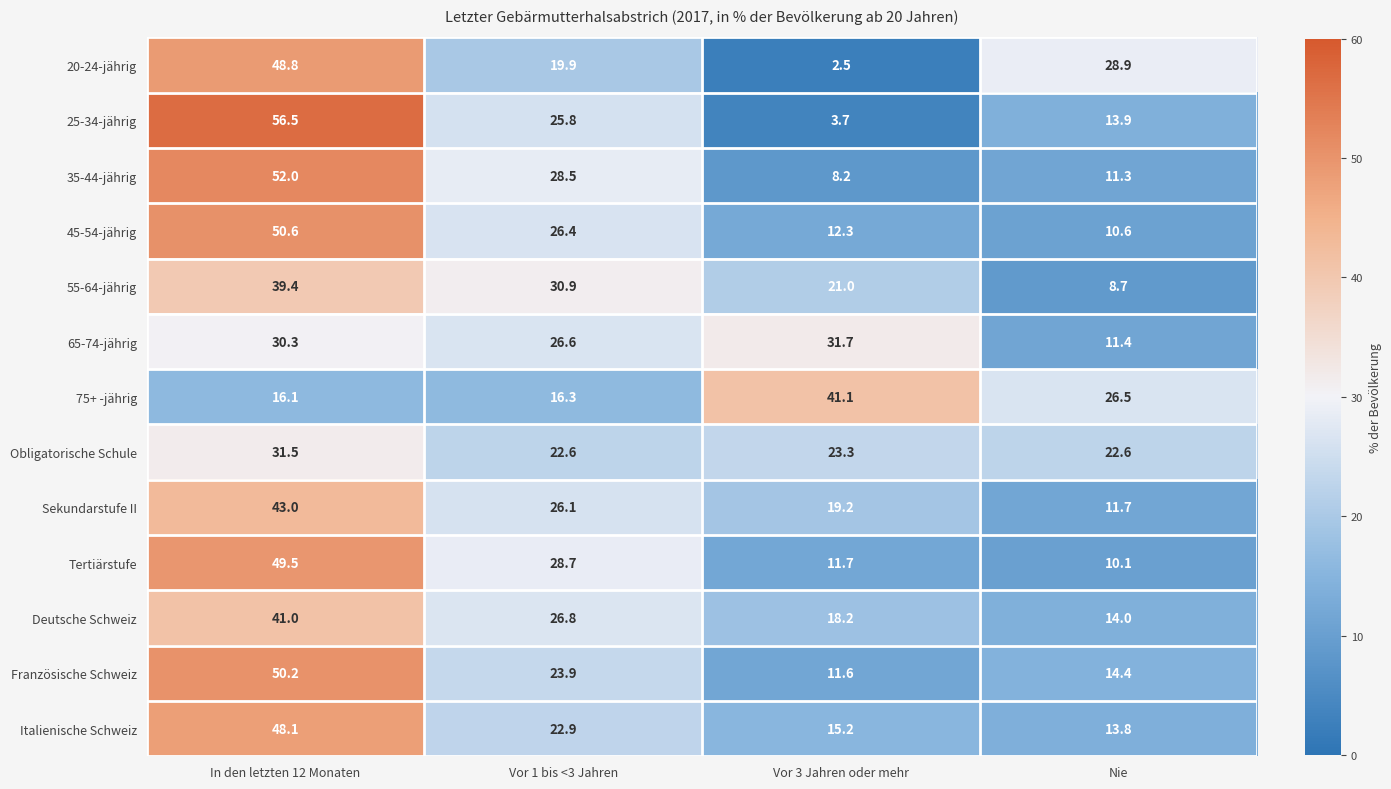

At which category does the chart reach its peak across all series?

In den letzten 12 Monaten